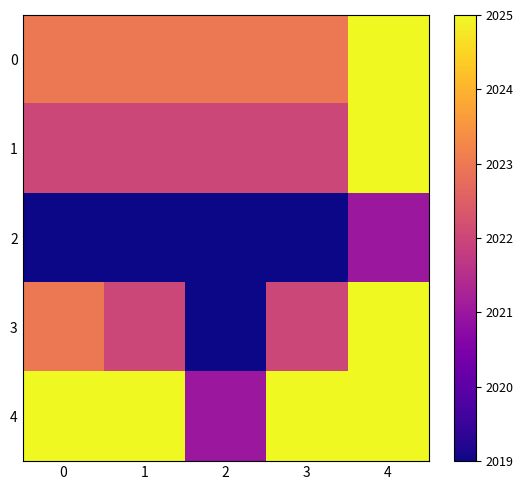

Reading left to right, what are all the values shown in this chart?

0: 0=2023	1=2023	2=2023	3=2023	4=2025
1: 0=2022	1=2022	2=2022	3=2022	4=2025
2: 0=2019	1=2019	2=2019	3=2019	4=2021
3: 0=2023	1=2022	2=2019	3=2022	4=2025
4: 0=2025	1=2025	2=2021	3=2025	4=2025